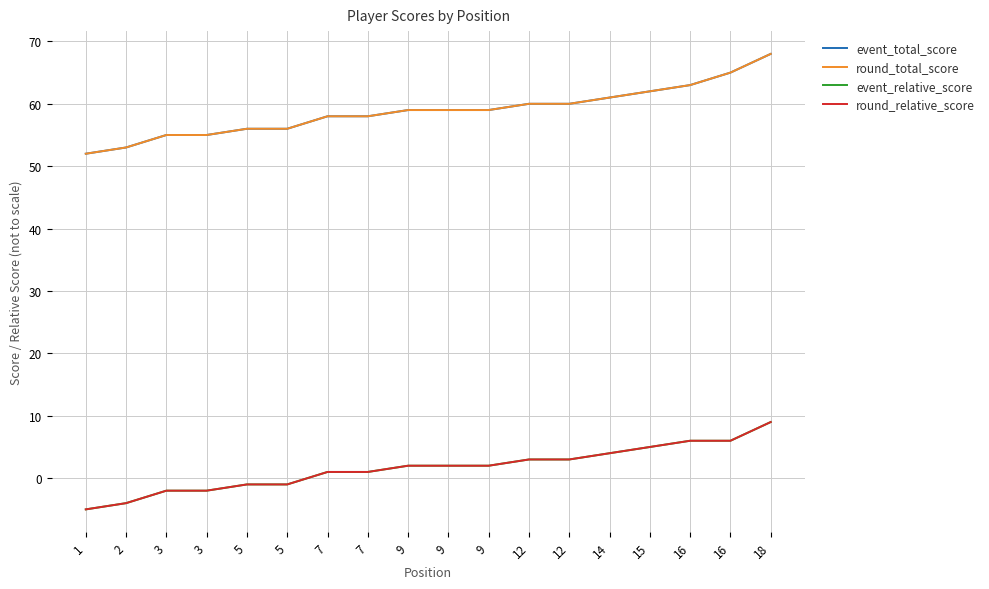

What is the value of the round_relative_score point at the 8th from the left?

1